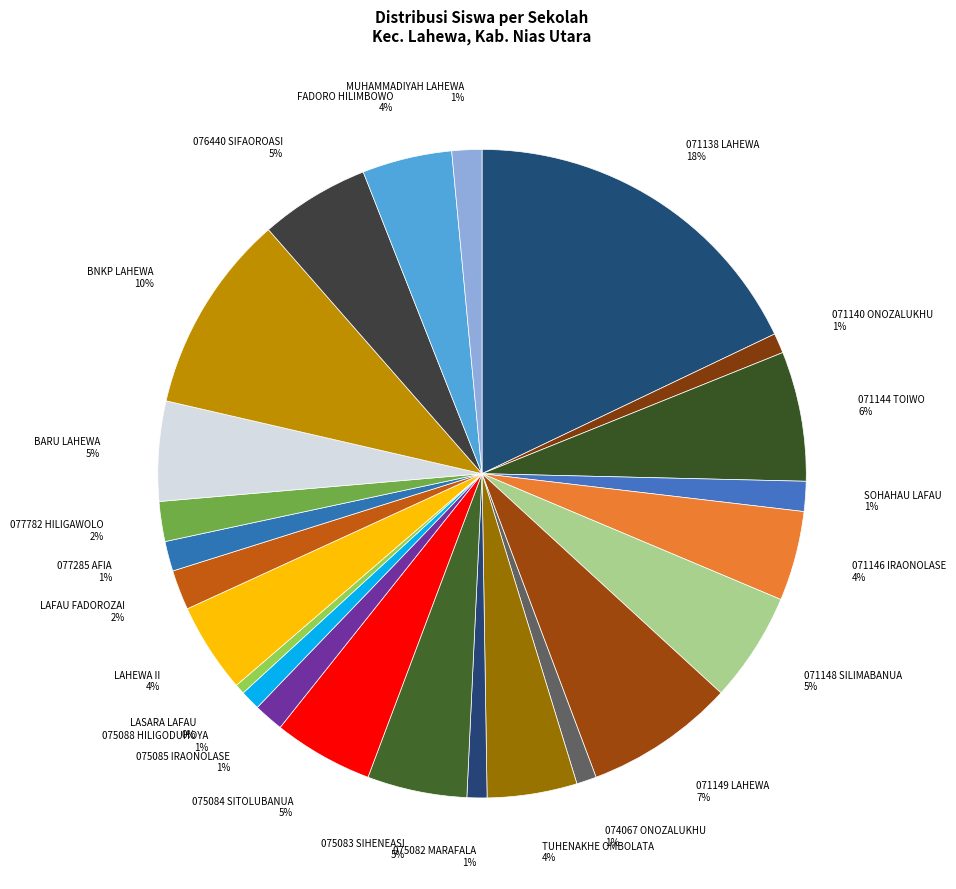

Do 075085 IRAONOLASE 1% and 074067 ONOZALUKHU 1% together represent more than half of the pie?

No